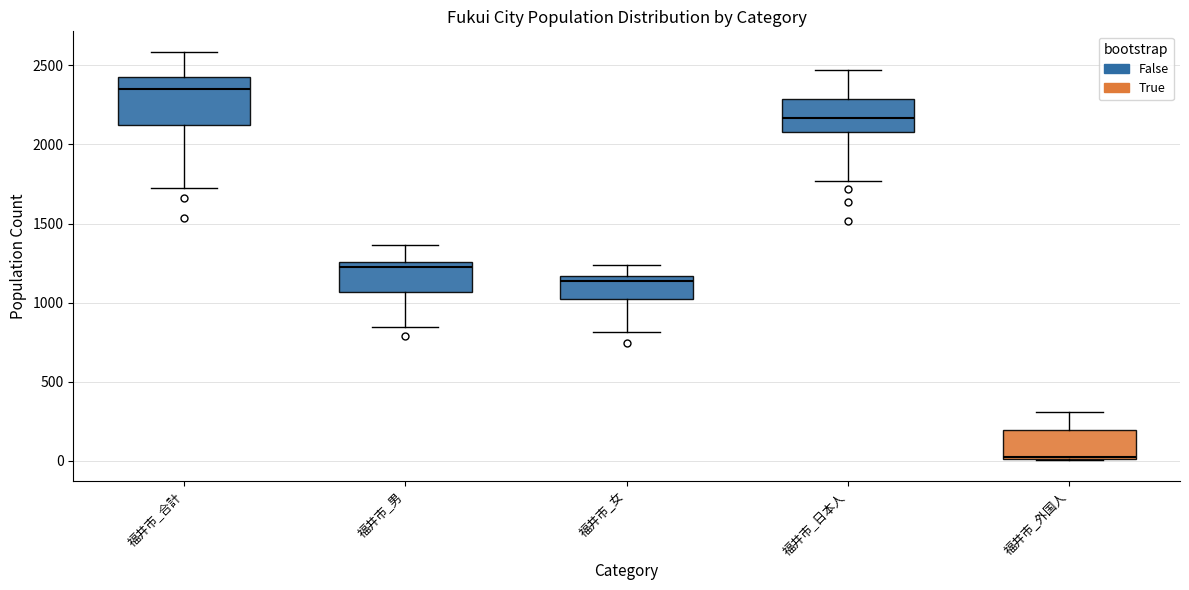

Which box's median line is the highest?

福井市_合計